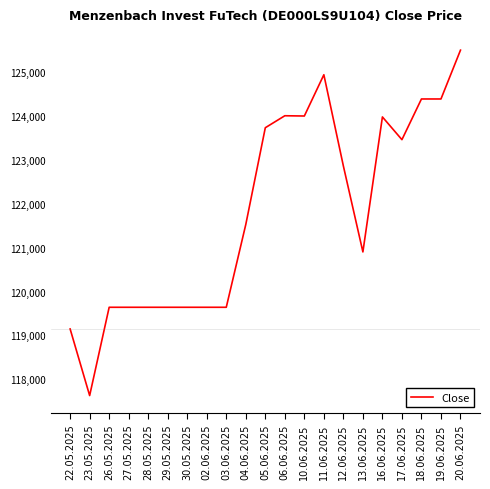

Which has a higher value, 27.05.2025 or 04.06.2025?

04.06.2025